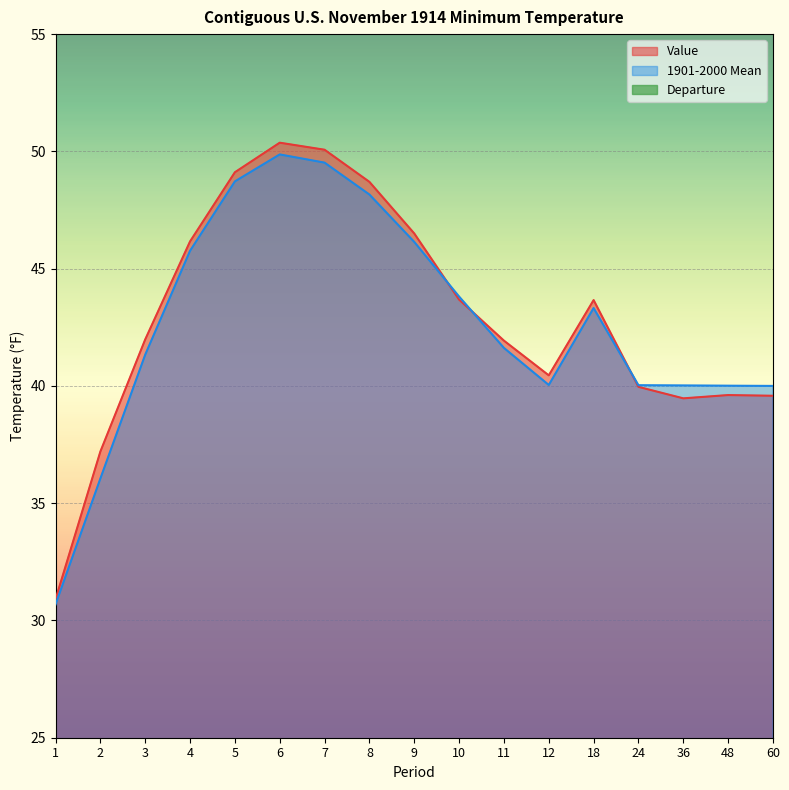

What is the lowest value of the 1901-2000 Mean series?

30.7